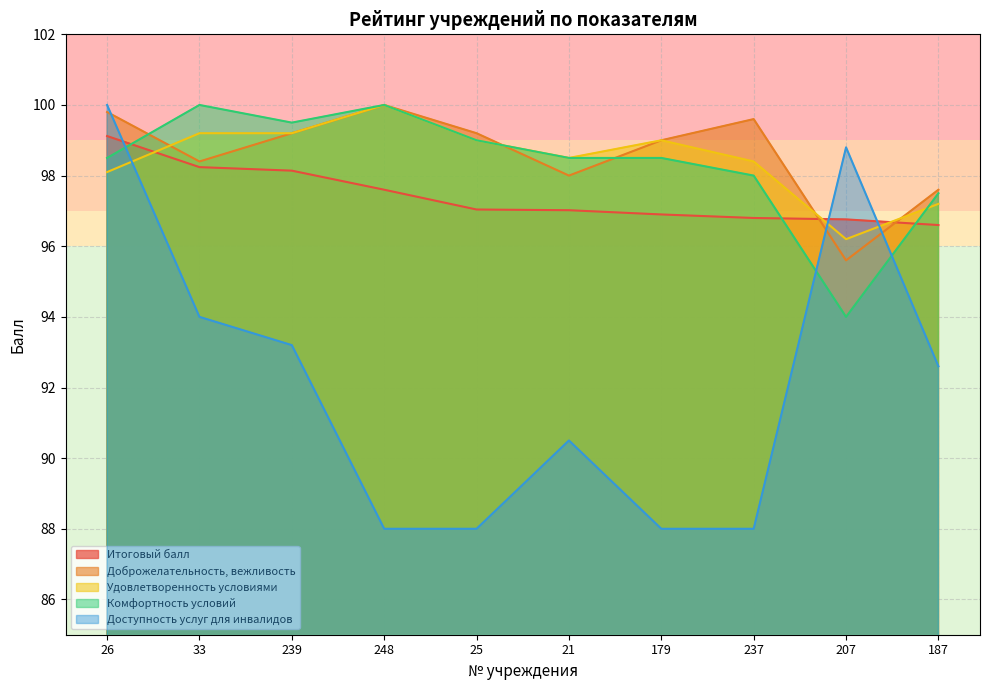

What is the sum of the Удовлетворенность условиями values at 187 and 237?

195.6